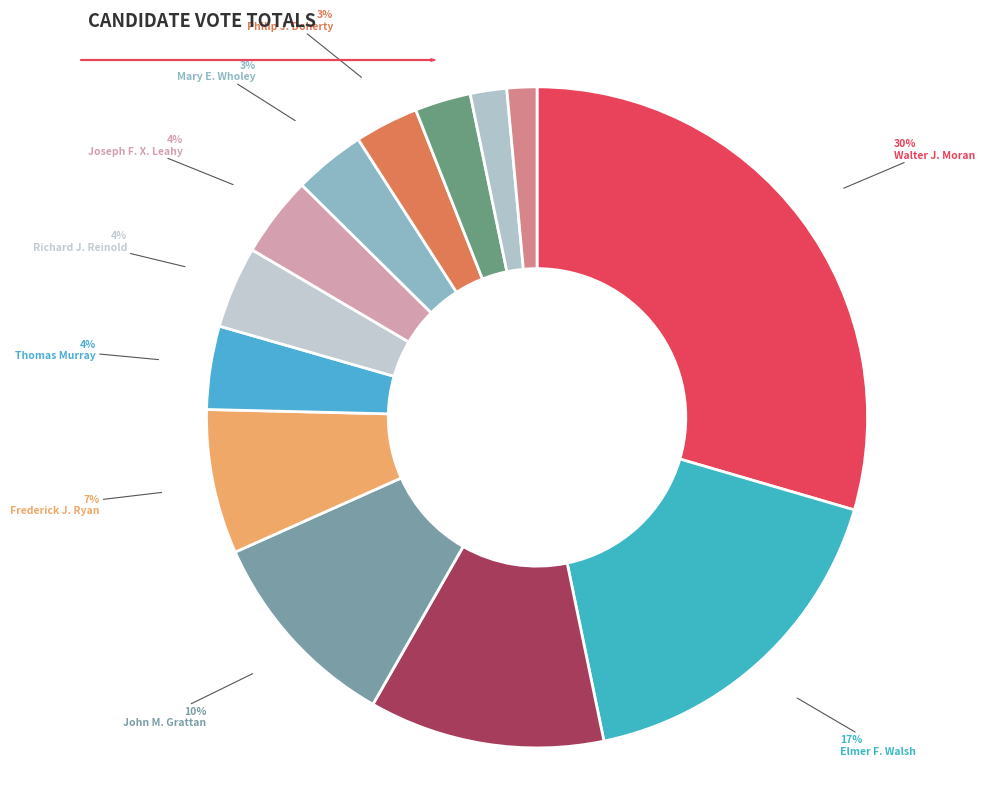

Which category has the smallest portion of the pie?

Philip O. McCarthy